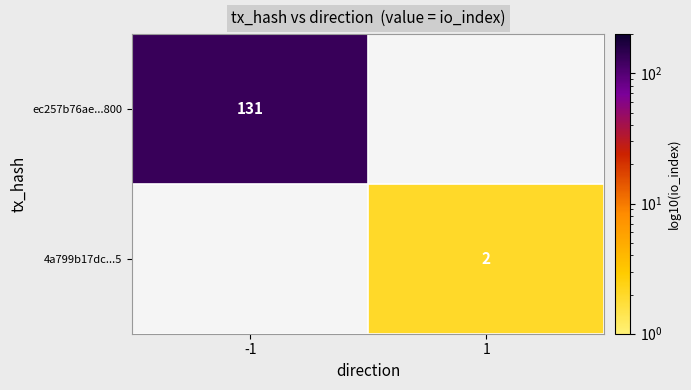

How many categories are shown in the chart?

2